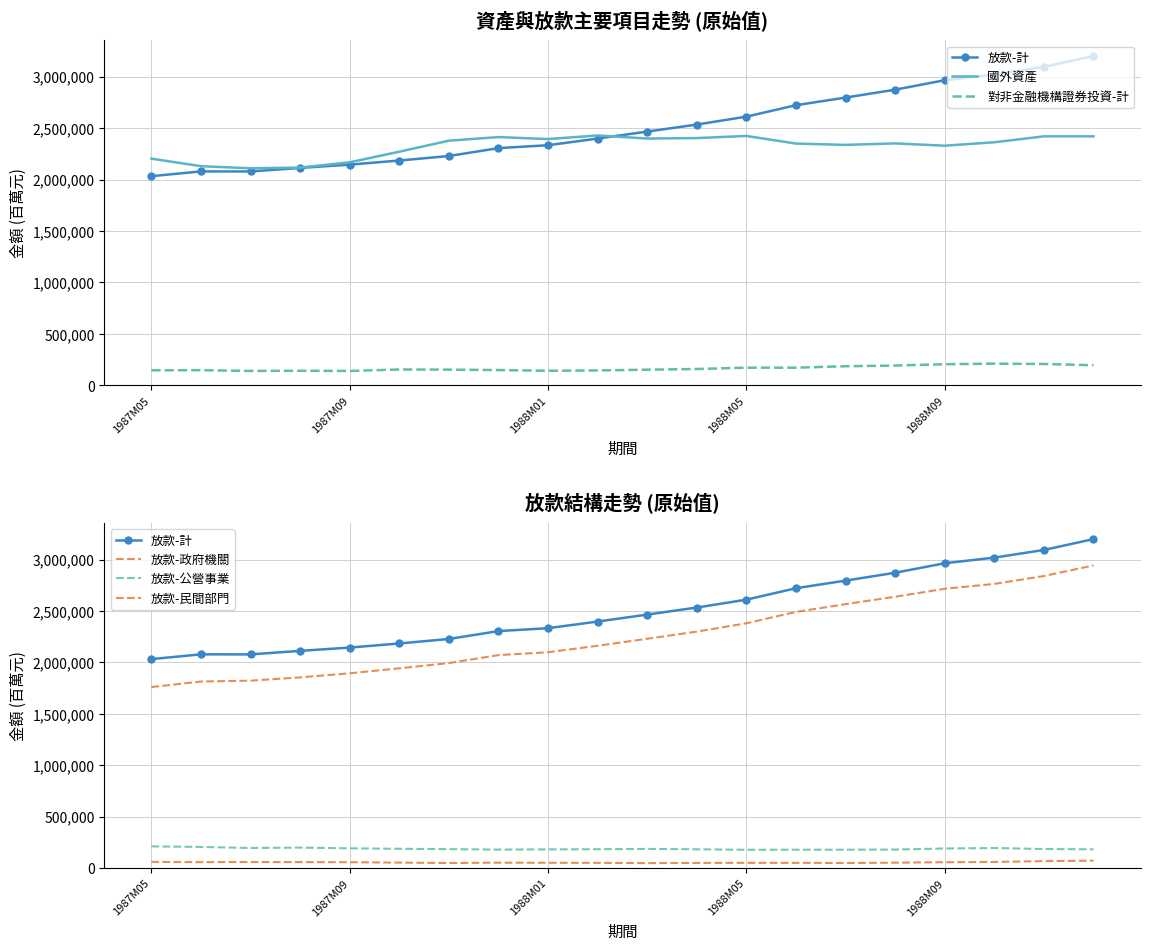

Read the 放款-公營事業 value at 5, to the nearest 100.

188000